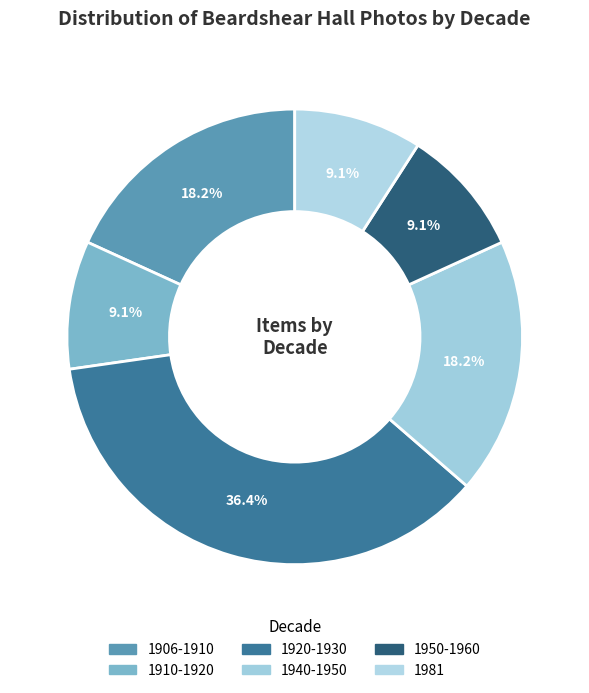

How many slices are in this pie chart?

6